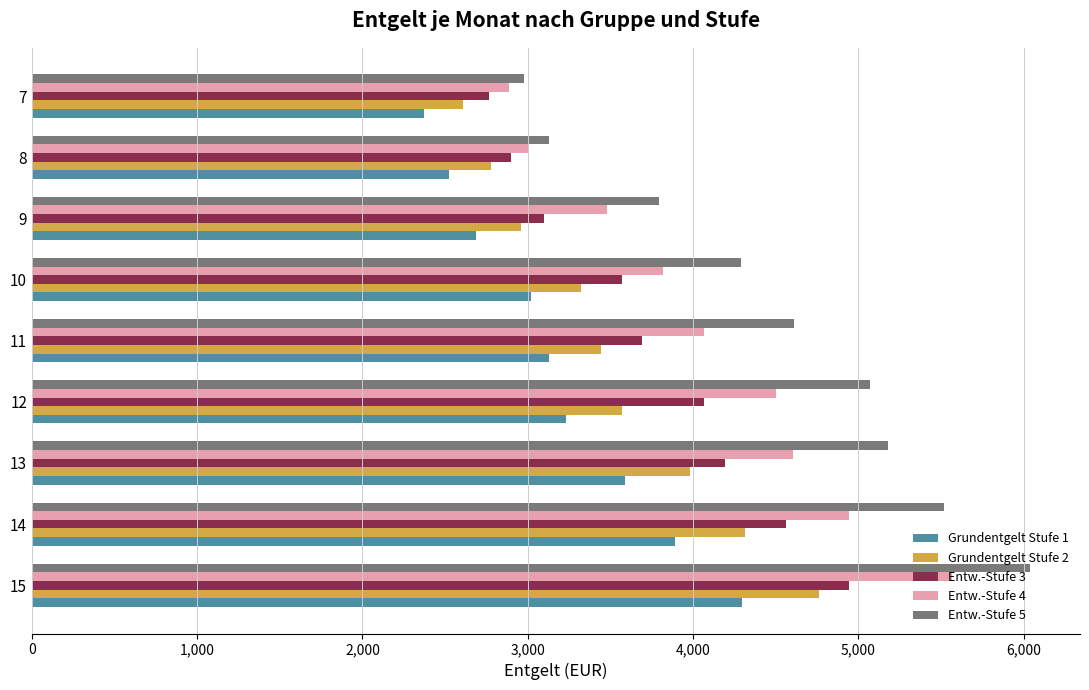

What is the approximate value of Entw.-Stufe 4 at 7?

2884.5